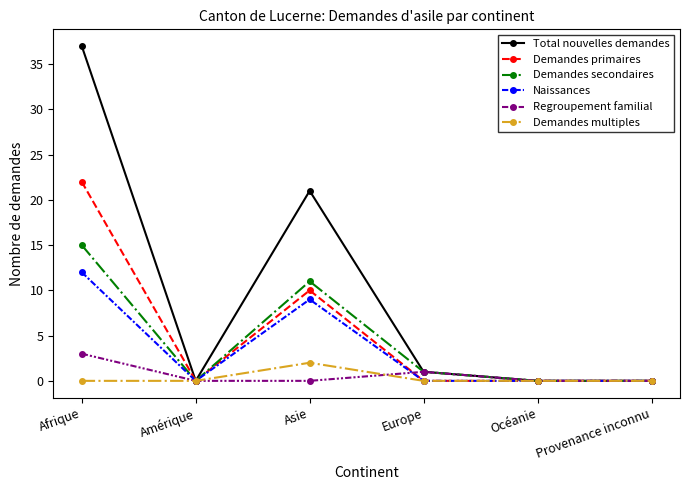

What position from the left is Amérique?

2